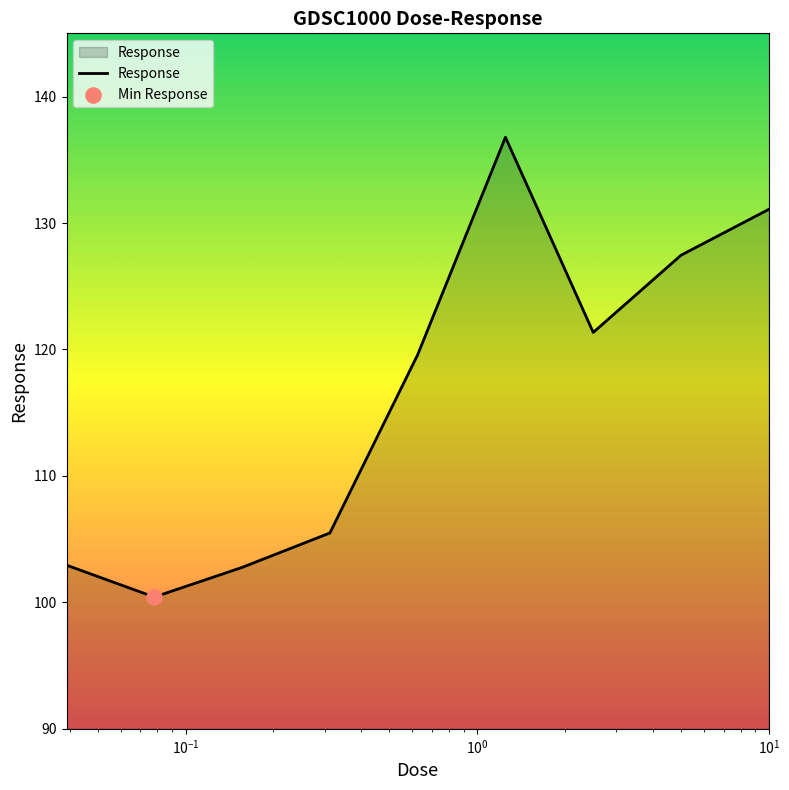

What is the smallest value displayed?

100.4